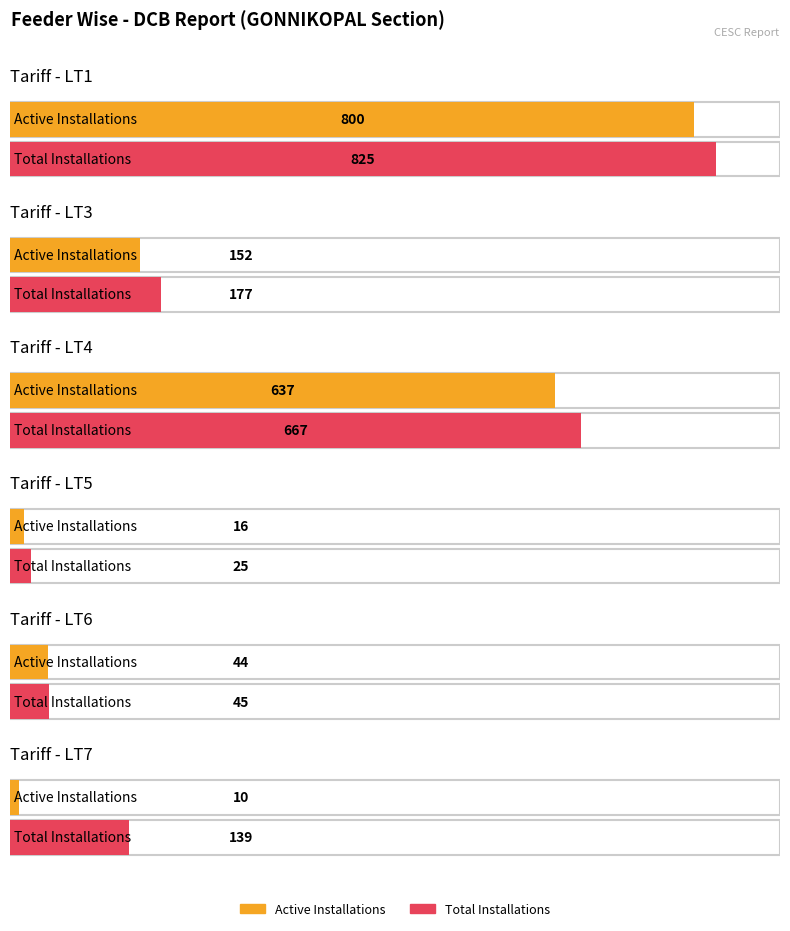

What is the value of the Active Installations bar at the 5th from the left?

44